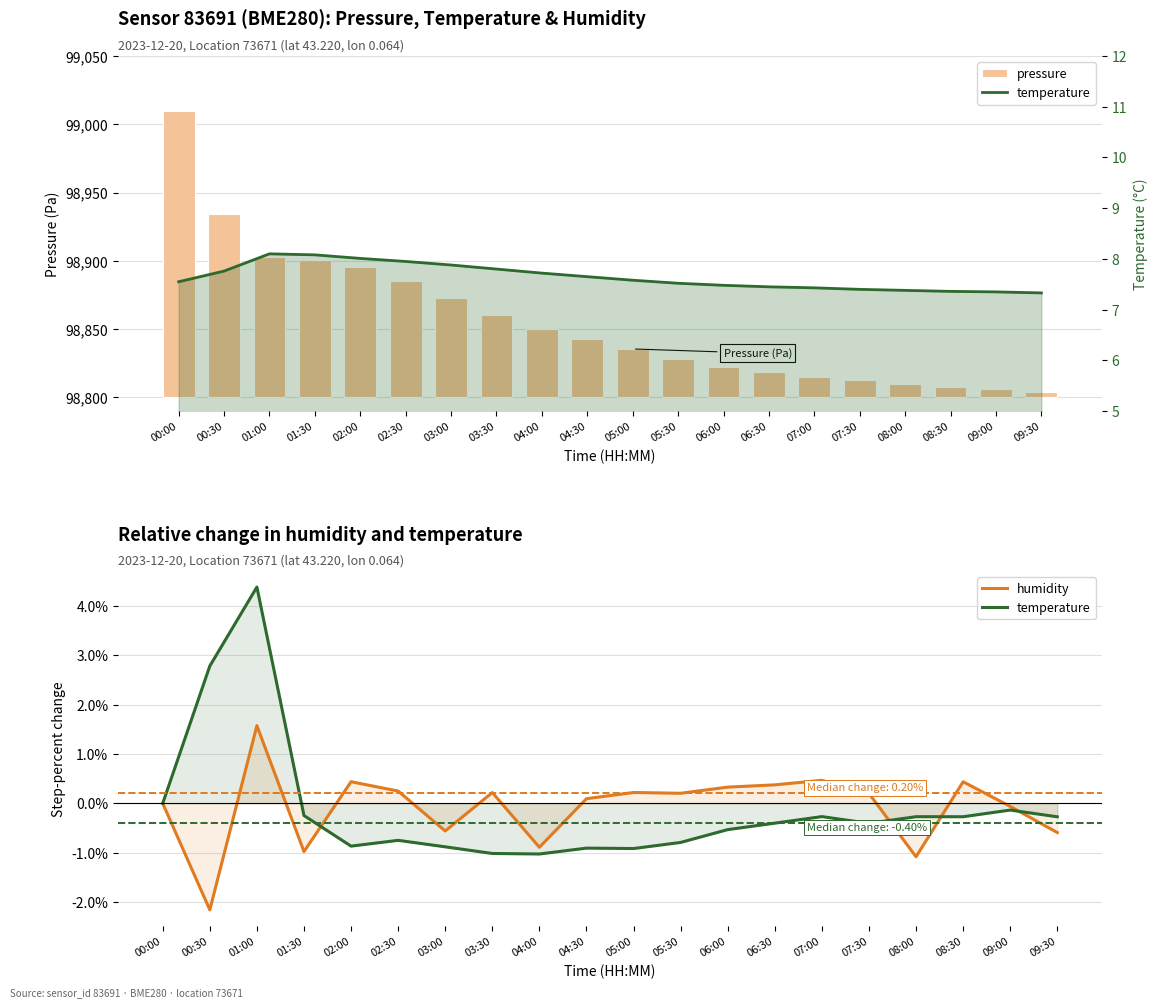

Which series has the largest total across all categories?

pressure